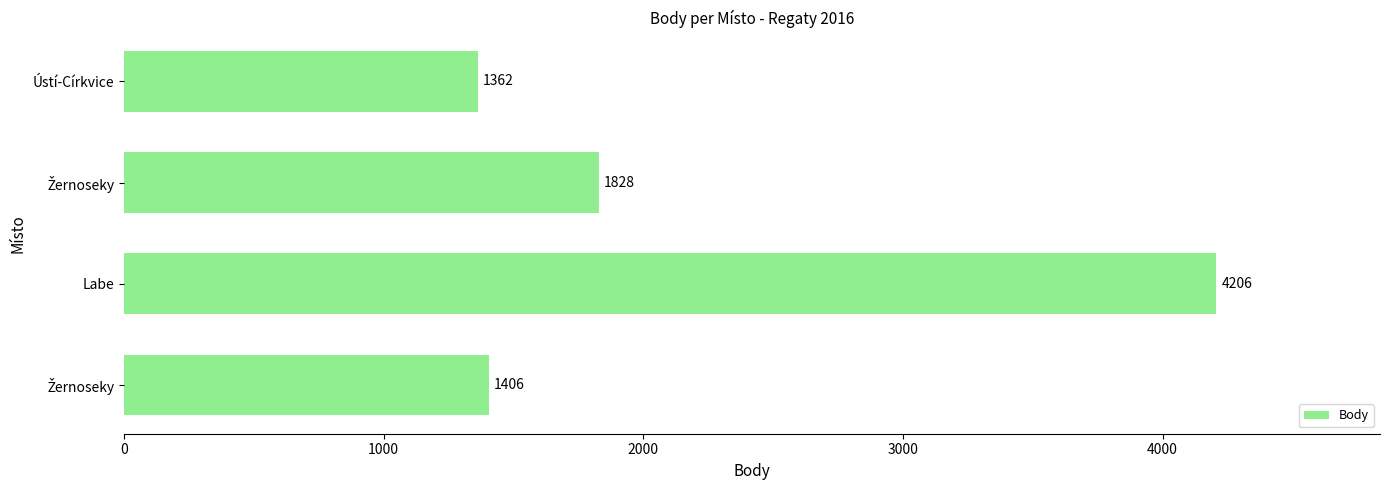

Does the chart contain any negative values?

No